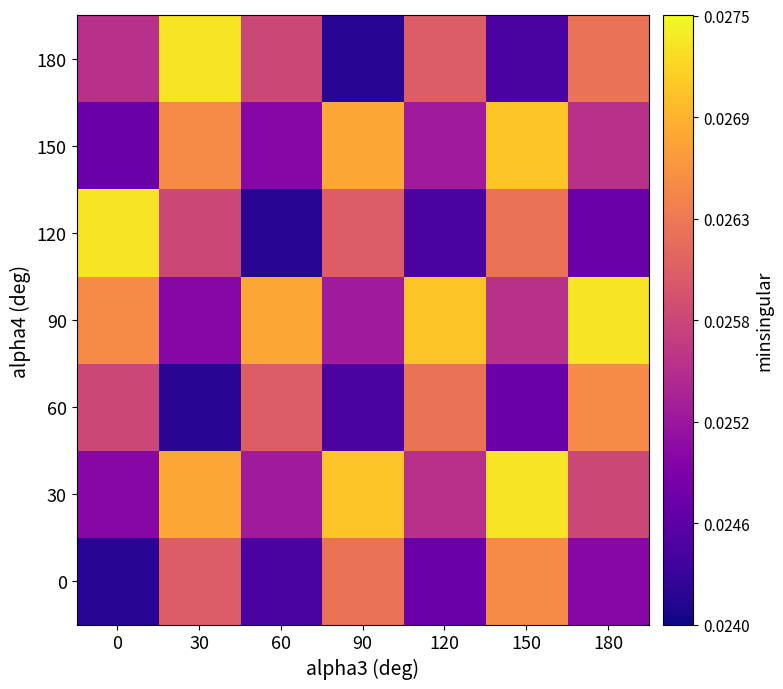

List the series in order of their peak value, highest first.

30, 90, 120, 180, 150, 0, 60